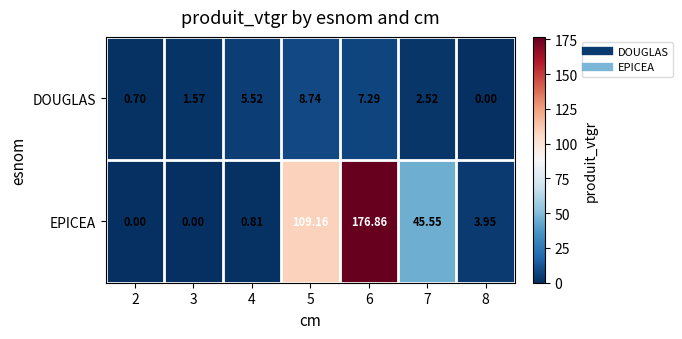

Rank the series by their maximum value, from lowest to highest.

DOUGLAS, EPICEA